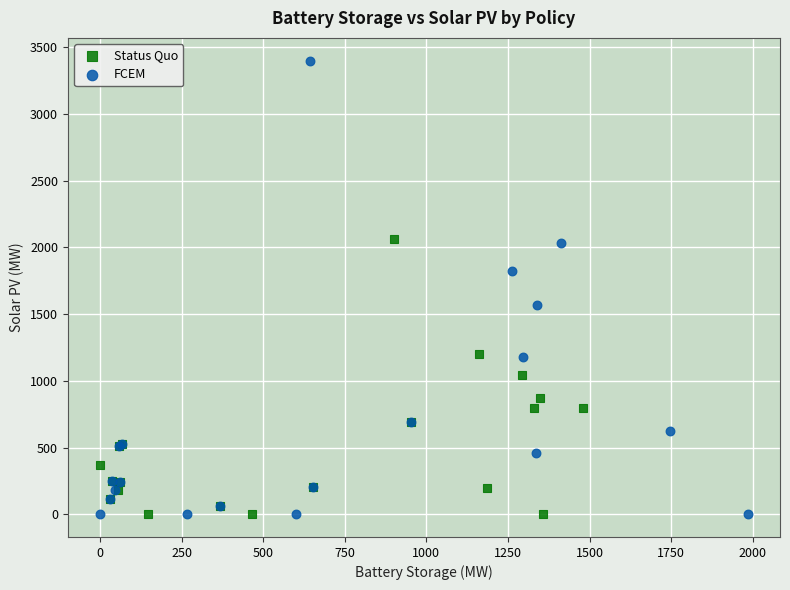

Which series reaches the maximum Y coordinate?

FCEM